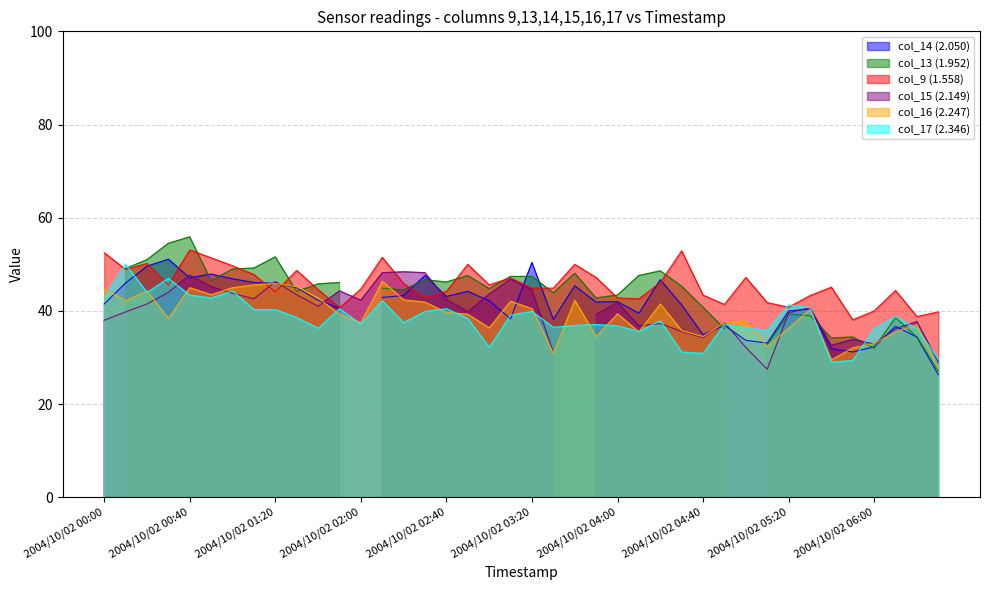

How many intersections are there between col_16 (2.247) and col_9 (1.558)?

2